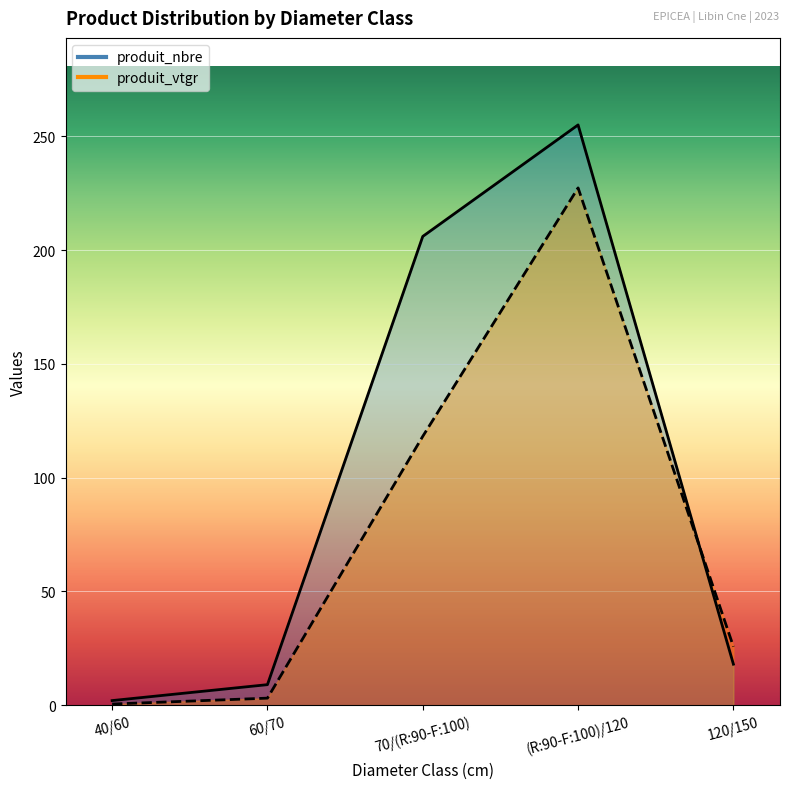

Which series changed the most between 60/70 and 120/150?

produit_vtgr